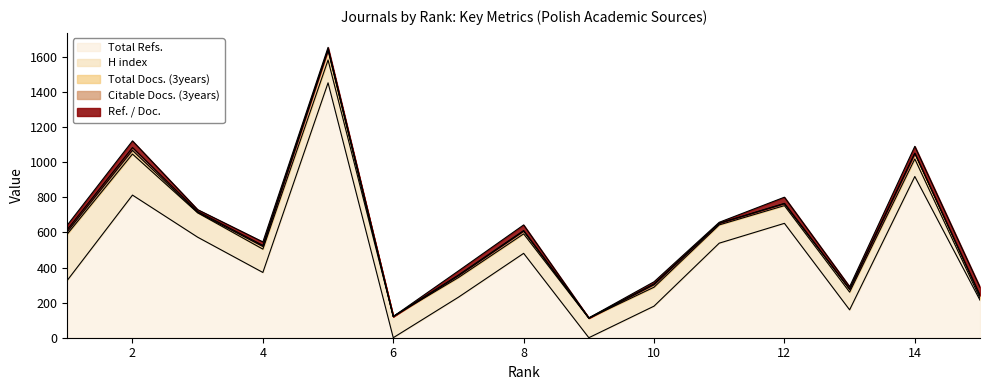

True or false: Citable Docs. (3years) and H index intersect in this chart.

False